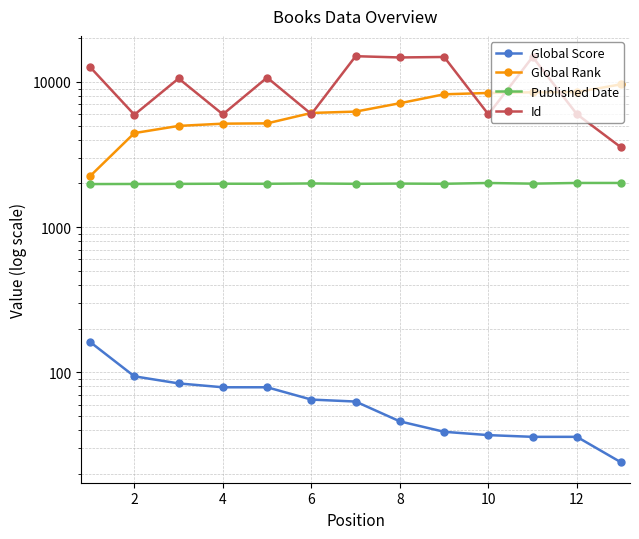

At how many categories does at least one series exceed 12816?

4